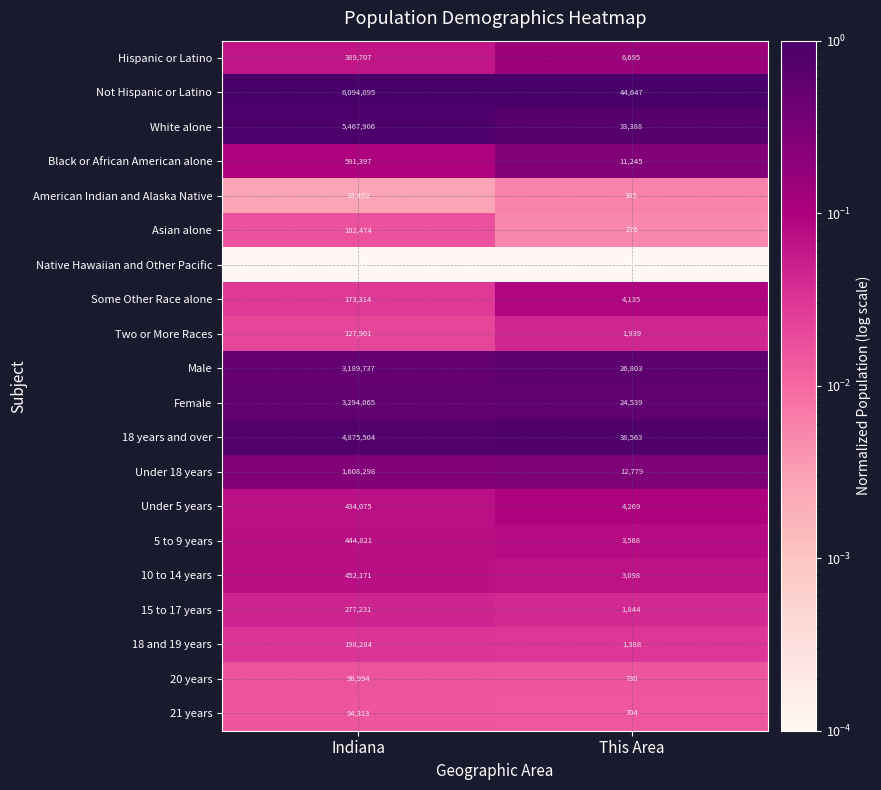

What is the average value of the 15 to 17 years series?

139538